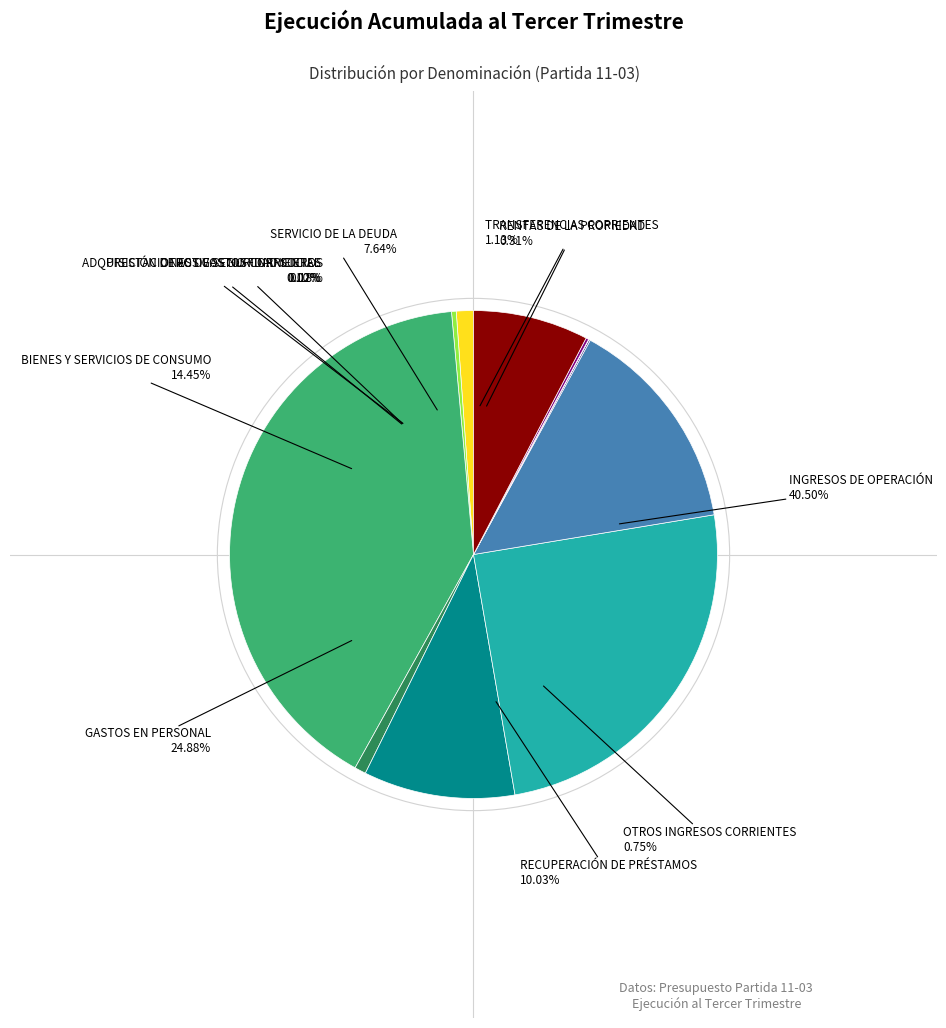

Does any single category account for the majority?

No